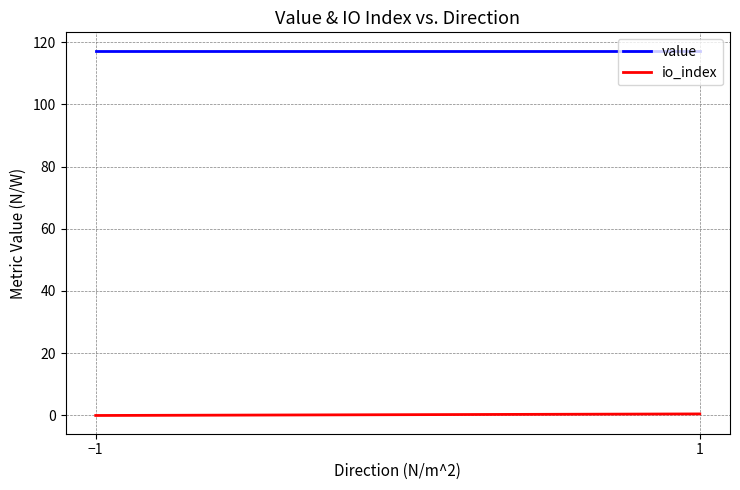

At which label is io_index closest to 0?

−1